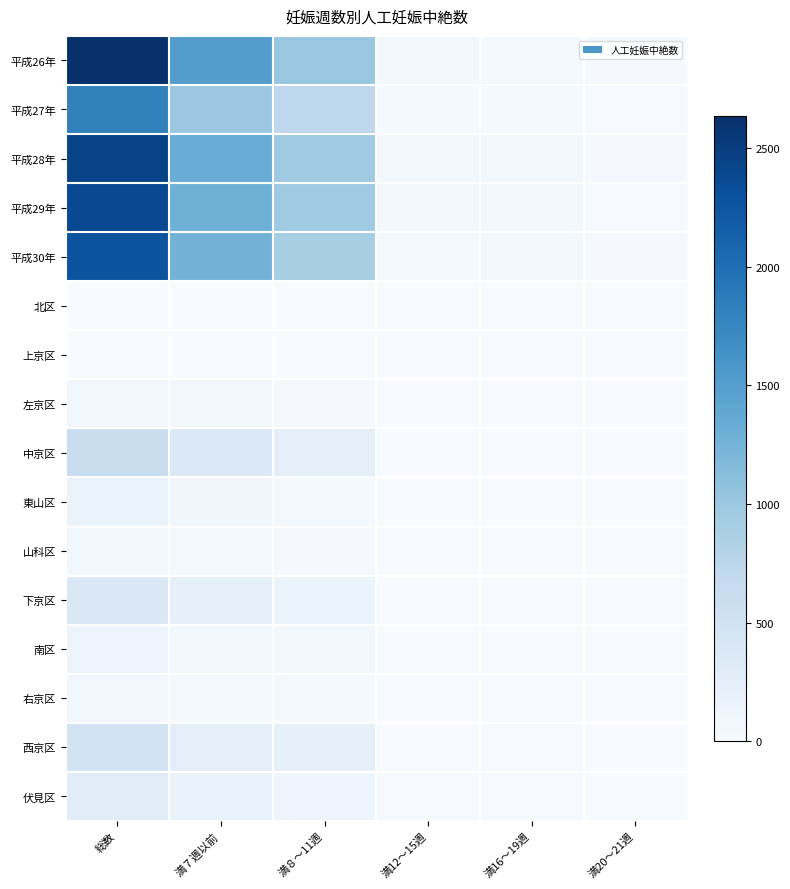

At 総数, list the series in order from smallest to largest.

北区, 上京区, 山科区, 右京区, 左京区, 南区, 東山区, 伏見区, 下京区, 西京区, 中京区, 平成27年, 平成30年, 平成29年, 平成28年, 平成26年